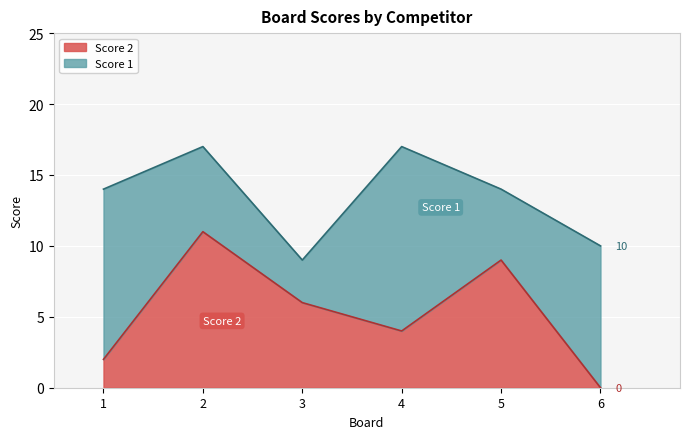

At which label does the data first exceed 6?

2